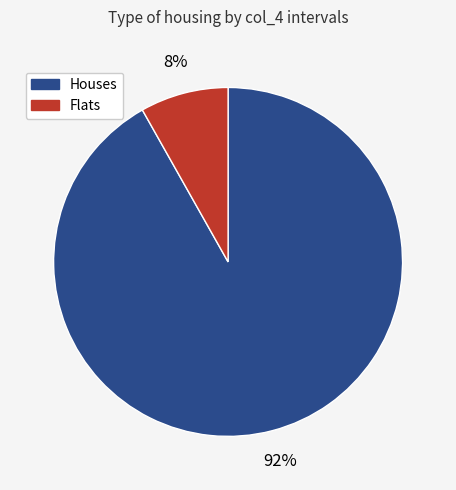

How many slices are in this pie chart?

2